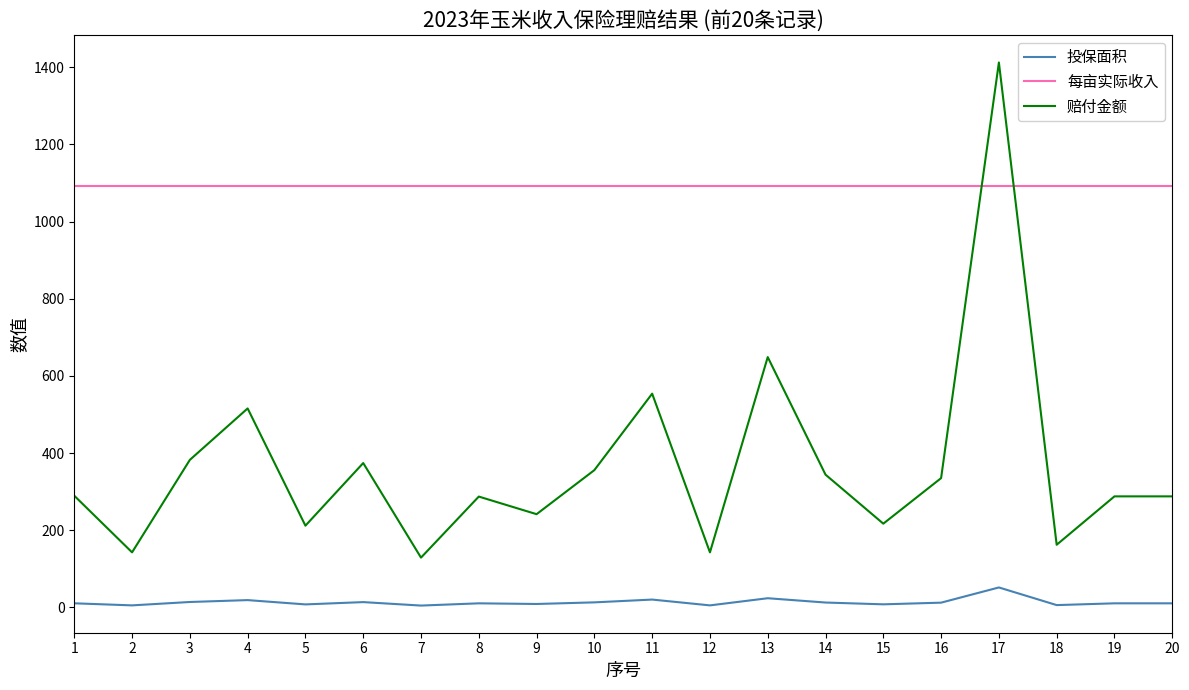

What is the minimum value shown in the chart?

4.7